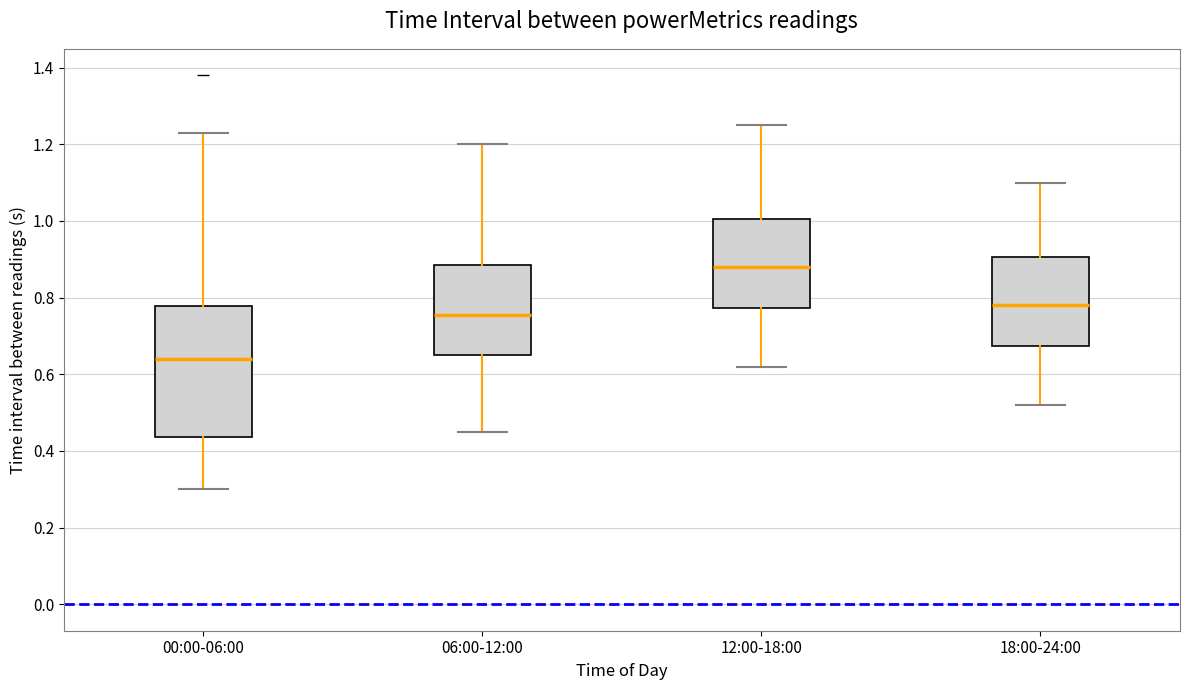

Reading left to right, read every box against the y-axis: the position of its median line, the range the box covers, and the ends of its whiskers. The values are not printed on the chart, so give them approximately, as read against the axis.

00:00-06:00: median 0.64, box 0.44 to 0.78, whiskers 0.30 to 1.24
06:00-12:00: median 0.76, box 0.66 to 0.88, whiskers 0.46 to 1.20
12:00-18:00: median 0.88, box 0.78 to 1.00, whiskers 0.62 to 1.26
18:00-24:00: median 0.78, box 0.68 to 0.90, whiskers 0.52 to 1.10